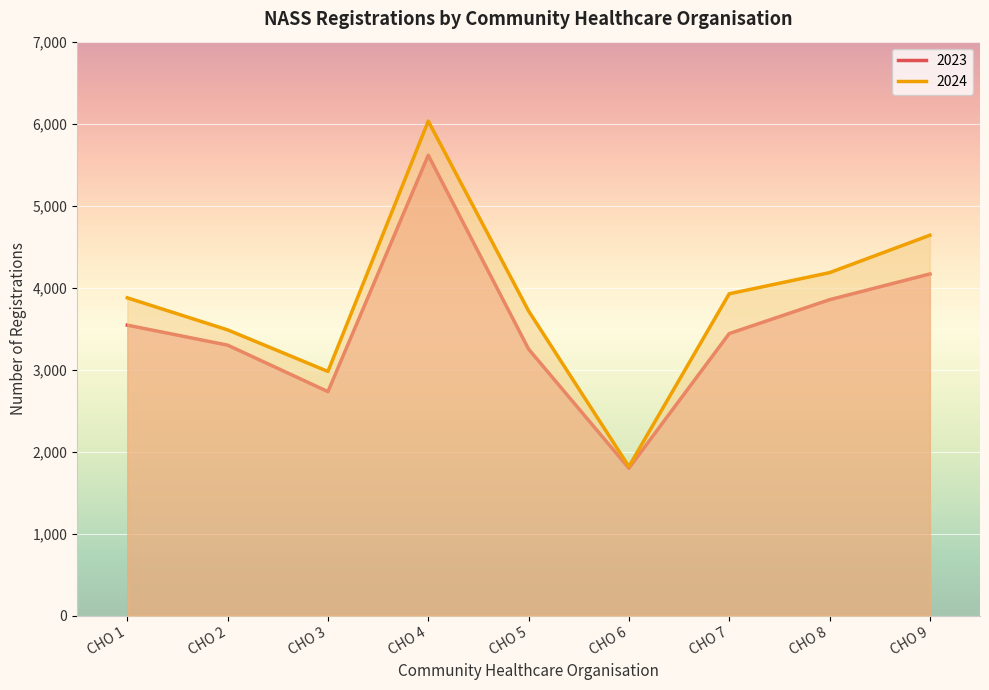

What is the value of the 2024 point at the 1st from the left?

3876